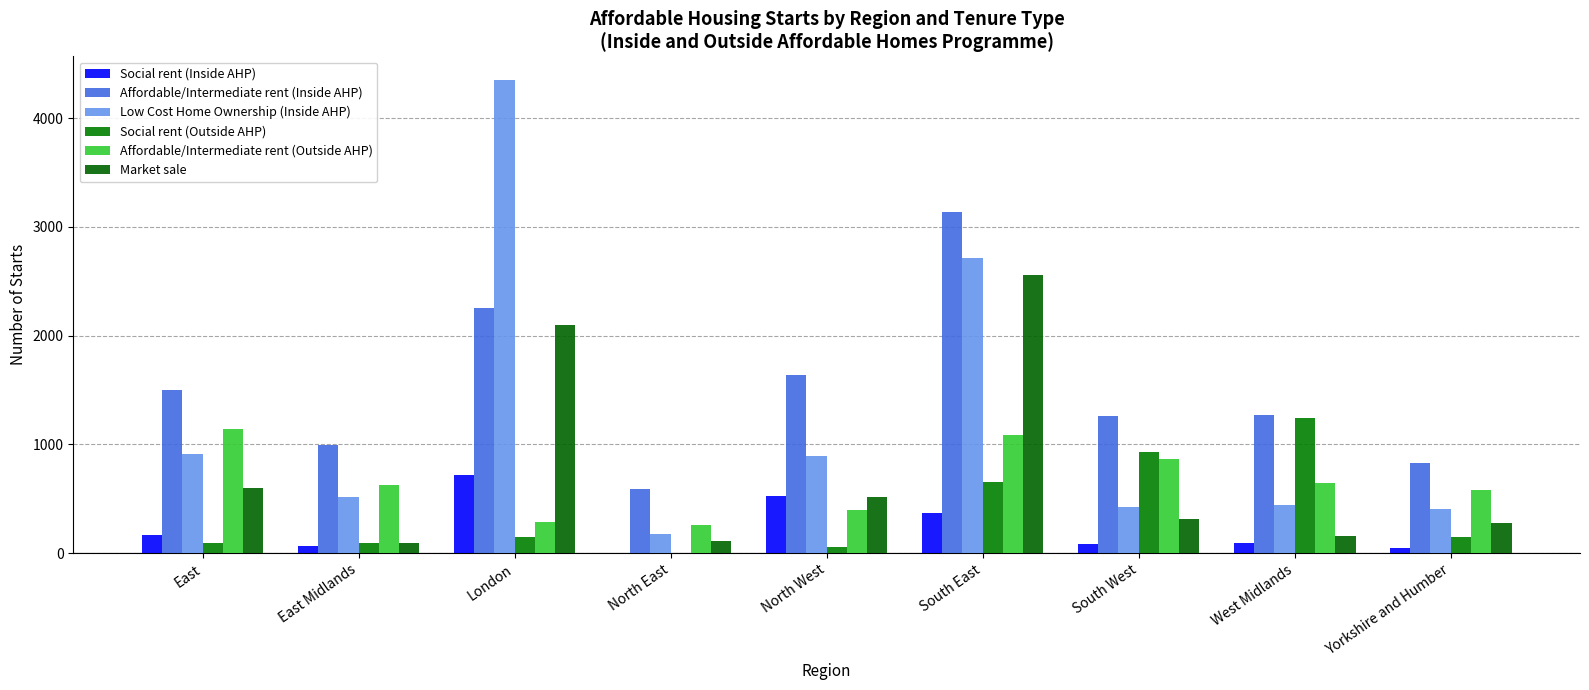

What is the greatest value displayed?

4349